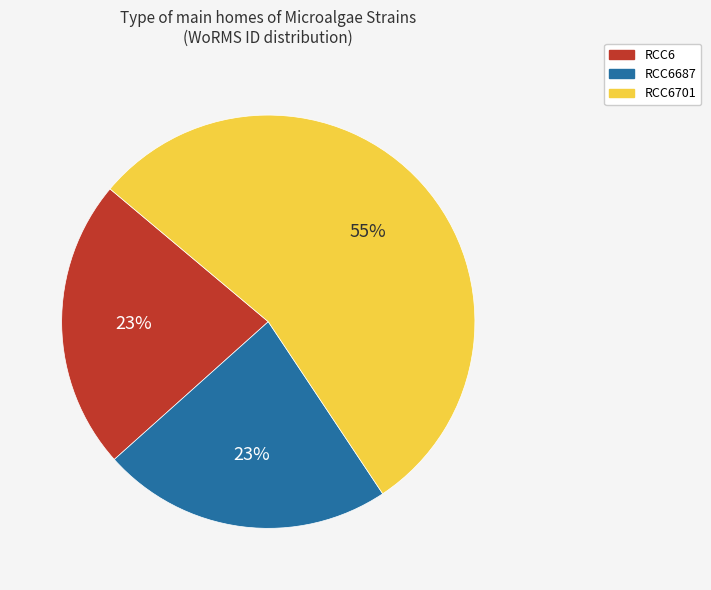

Is the sum of RCC6701 and RCC6687 greater than half?

Yes